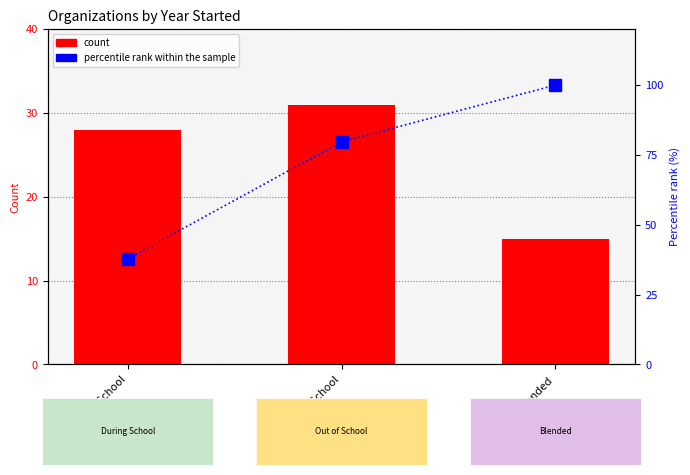

What is the sum of the percentile rank within the sample values at Out of School and During School?

117.6